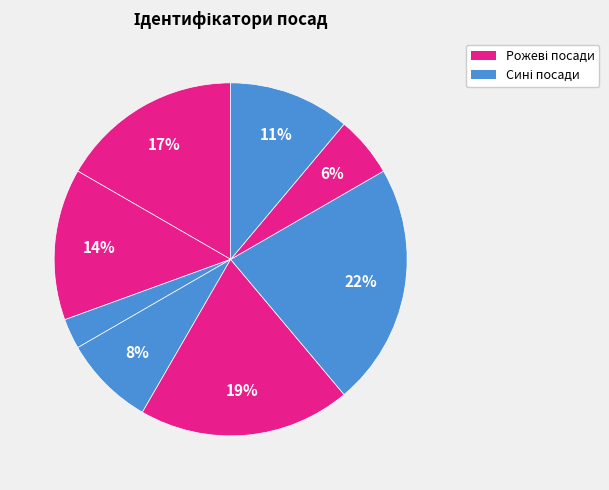

Is there any slice that represents more than half of the pie?

No